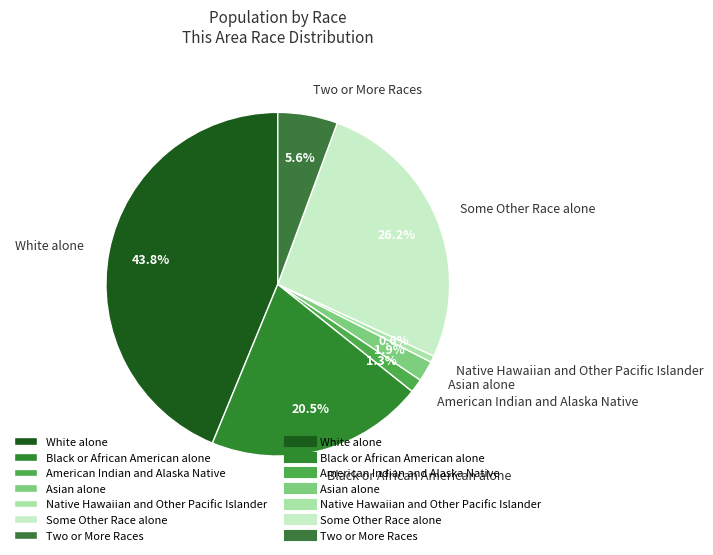

Rank the categories by value from lowest to highest.

Native Hawaiian and Other Pacific Islander, American Indian and Alaska Native, Asian alone, Two or More Races, Black or African American alone, Some Other Race alone, White alone